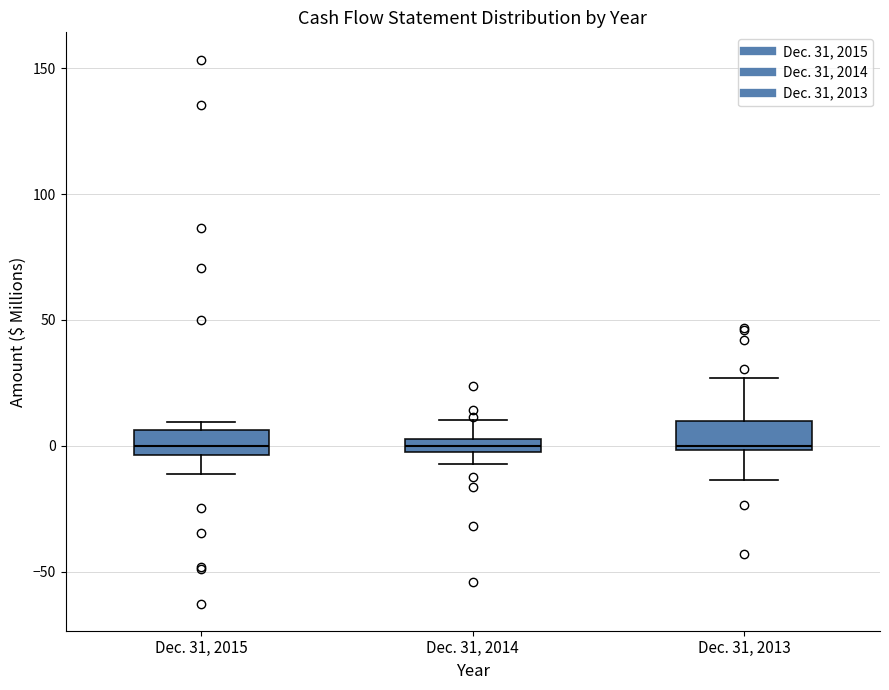

Where is the upper edge of the box for Dec. 31, 2013 on the y-axis? The values are not printed on the chart, so give them approximately, as read against the axis.

10